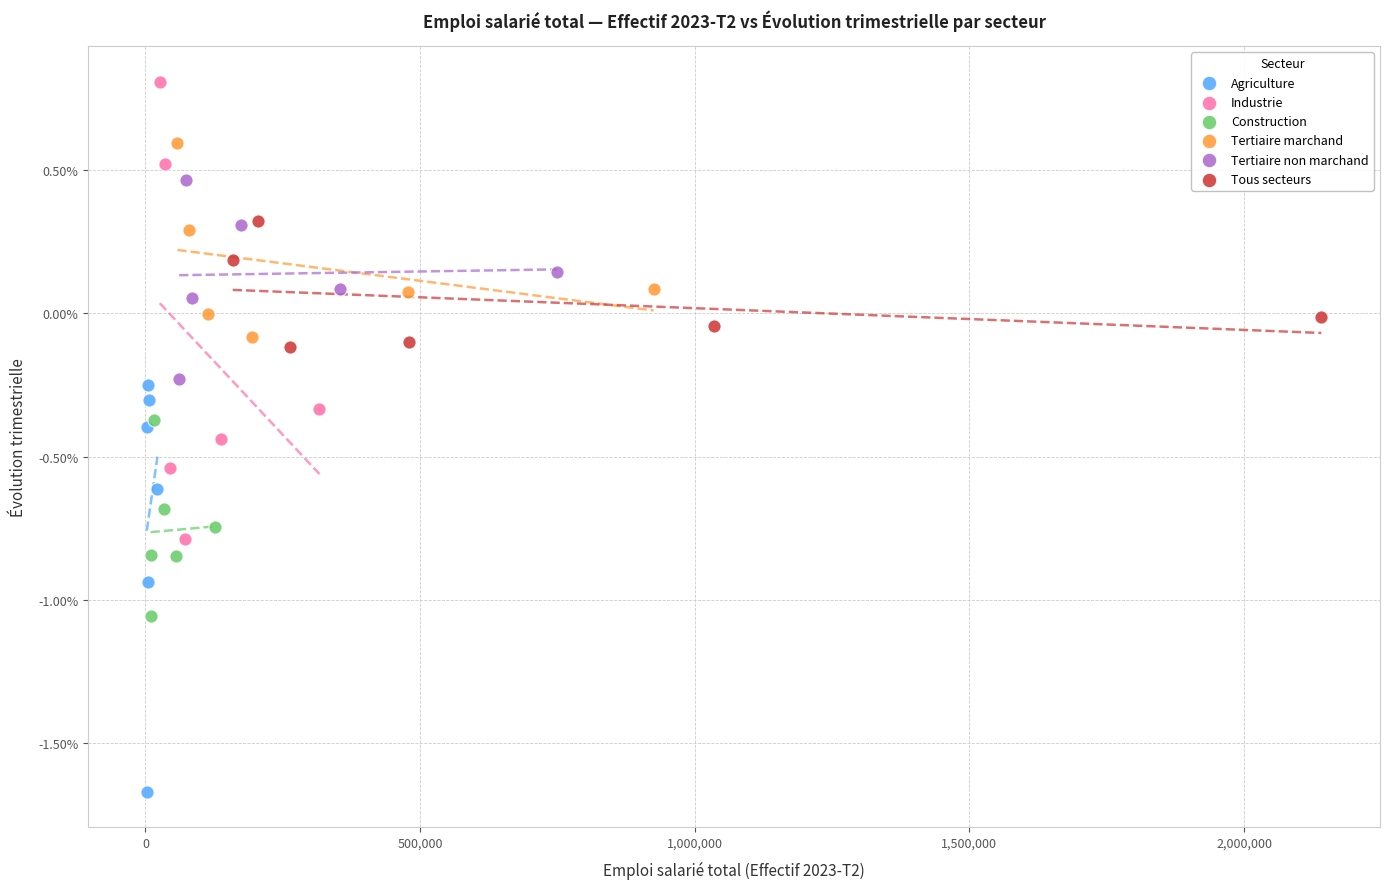

Which series contains the highest Y value?

Industrie